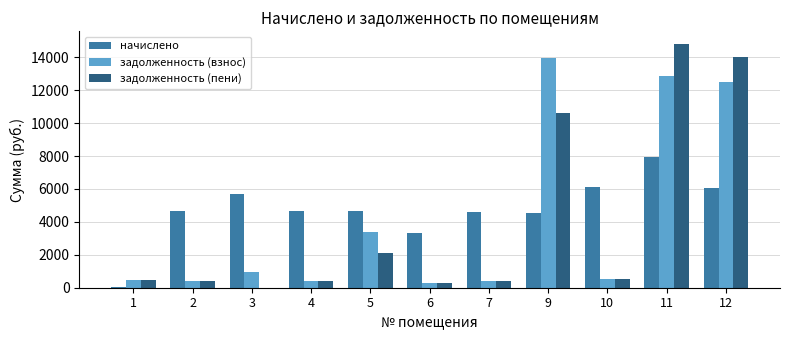

What is the sum of all задолженность (взнос) values?

46084.5